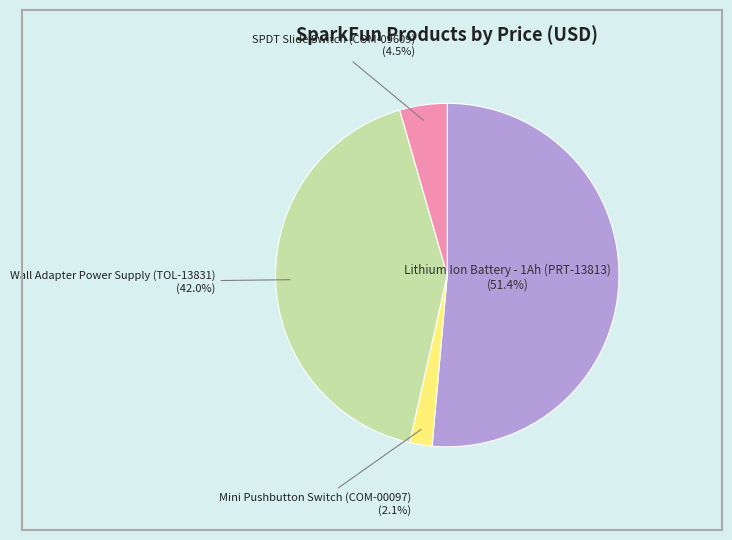

Count the number of slices in the pie.

4